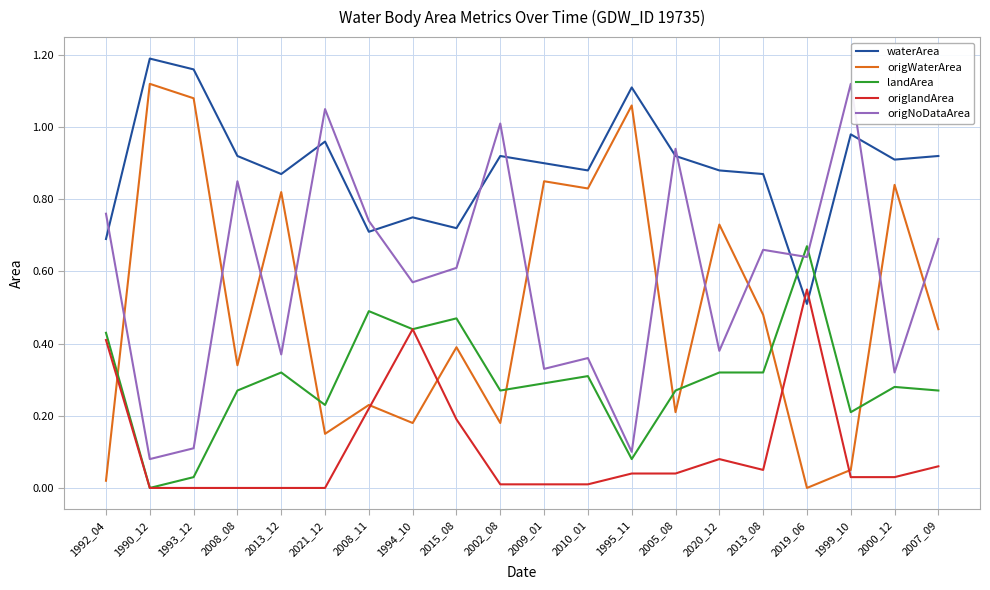

True or false: origNoDataArea and waterArea cross at least once.

True